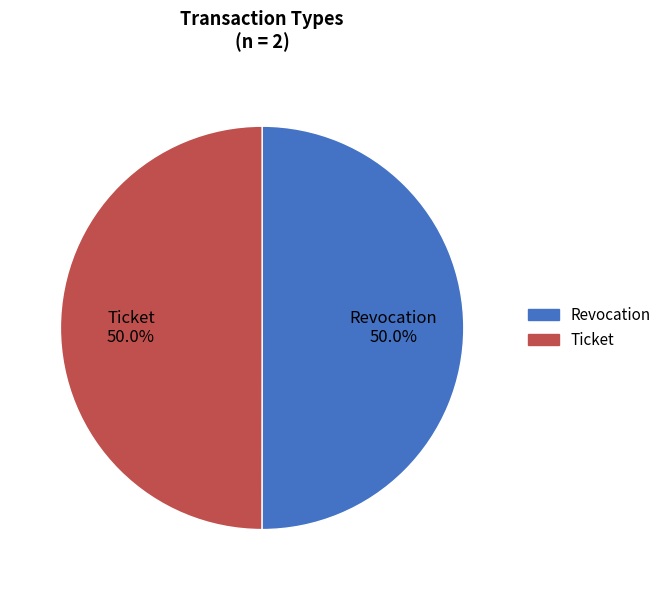

Combined, what portion of the pie is Revocation and Ticket?

100.0%